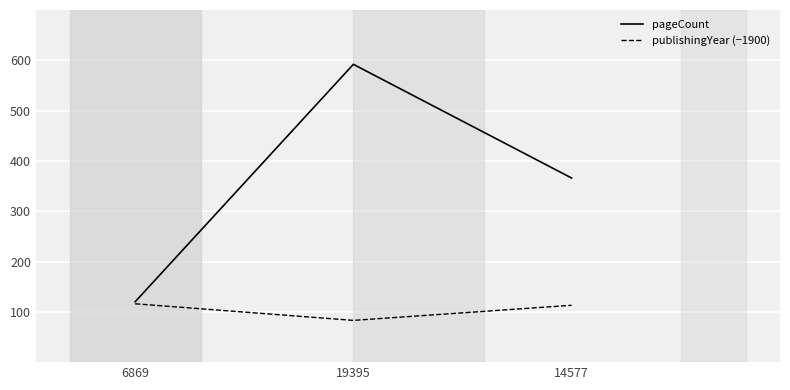

What is the difference between the maximum and second lowest values in the publishingYear (−1900) series?

3